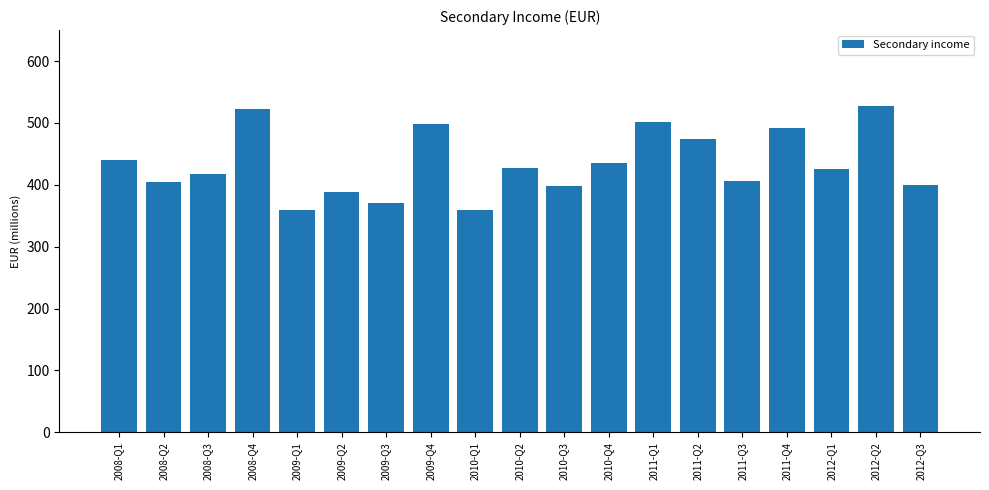

Are the bars horizontal?

No